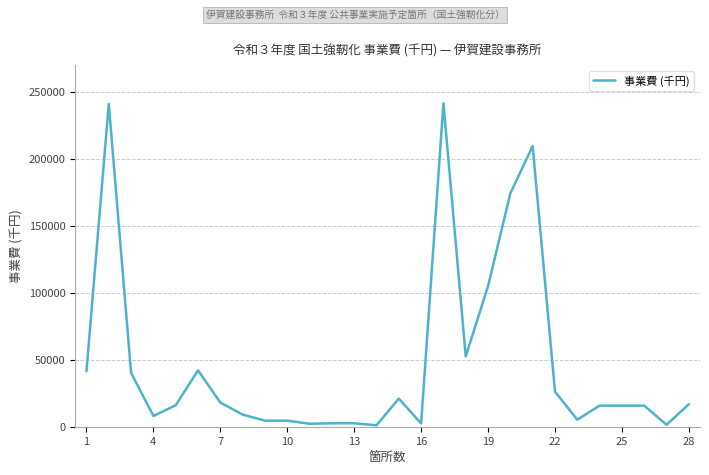

True or false: the data has more than 1 interior local peaks.

True